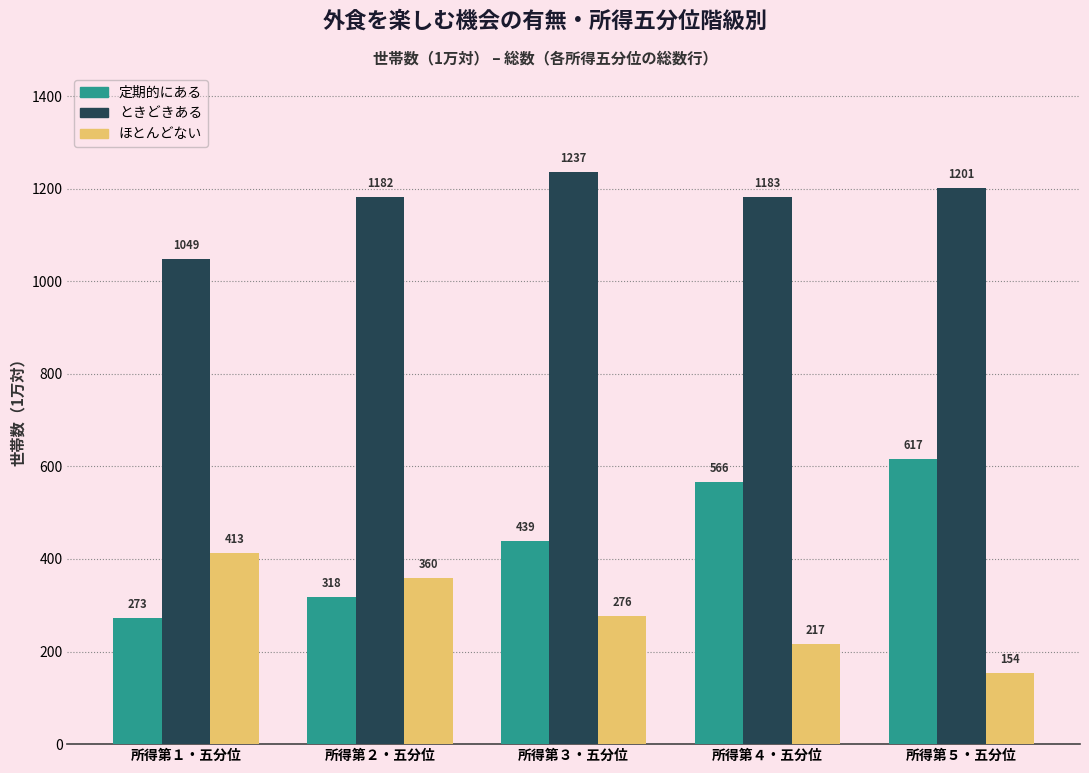

How many data points does each series have?

5